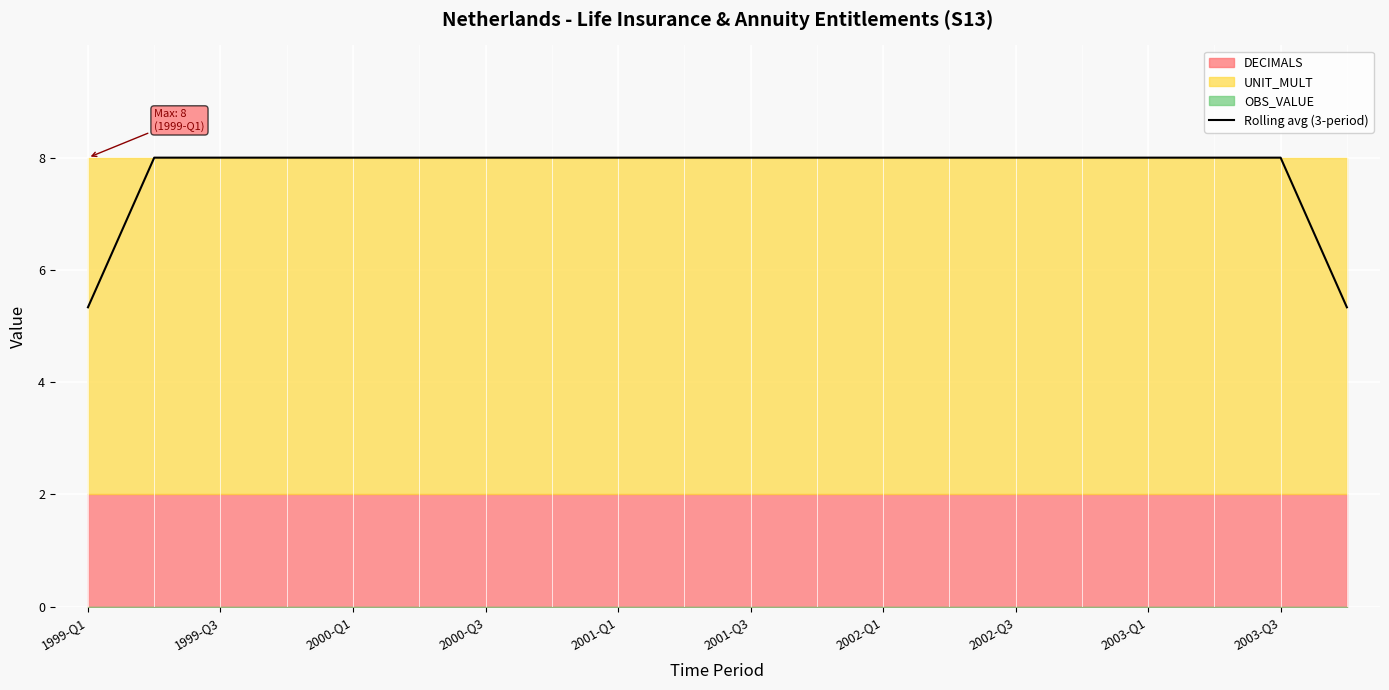

Which label corresponds to the smallest value in the chart?

1999-Q1